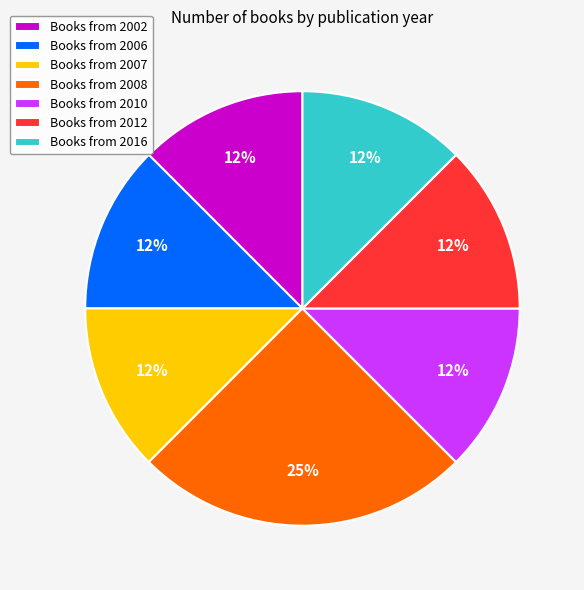

Which slice is the largest?

Books from 2008